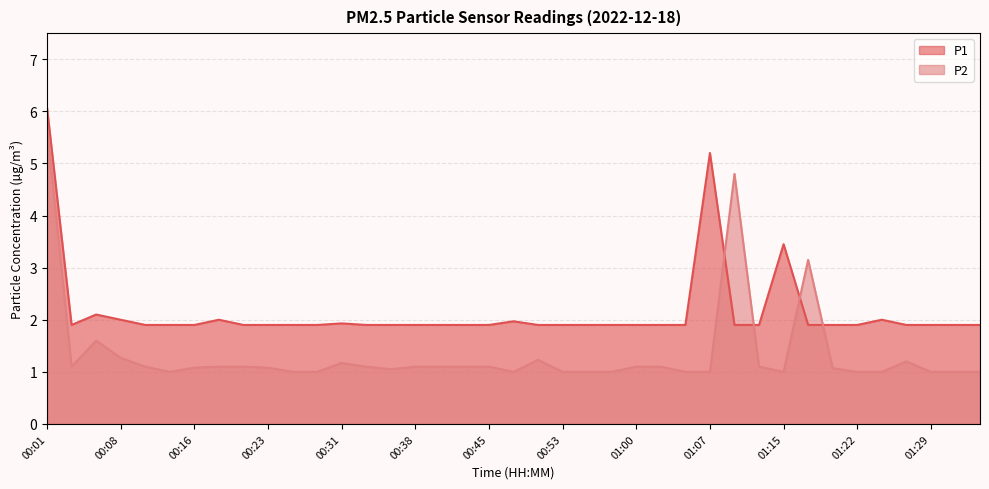

What is the spread (max minus min) of values at 00:18?

0.9